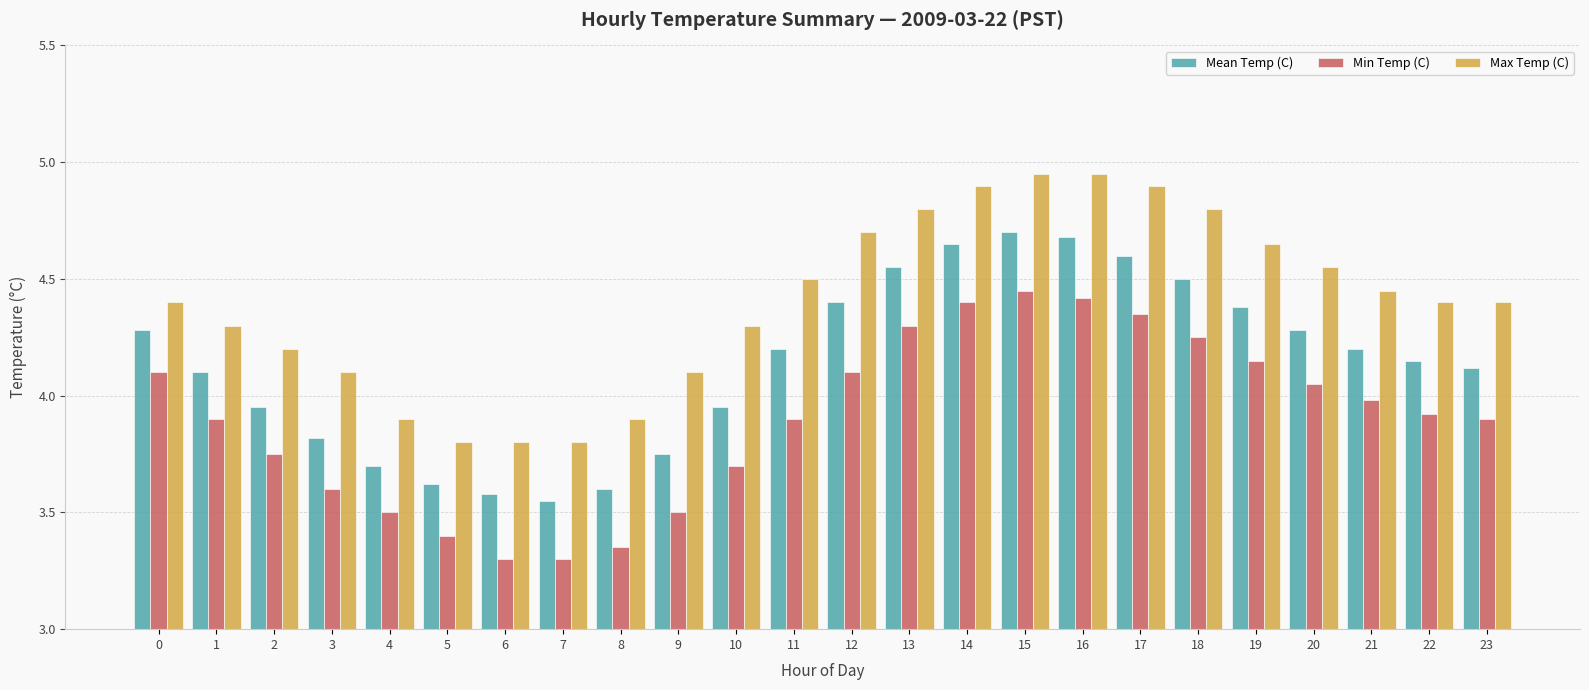

True or false: Max Temp (C) has a value of 2.8 at 14.

False